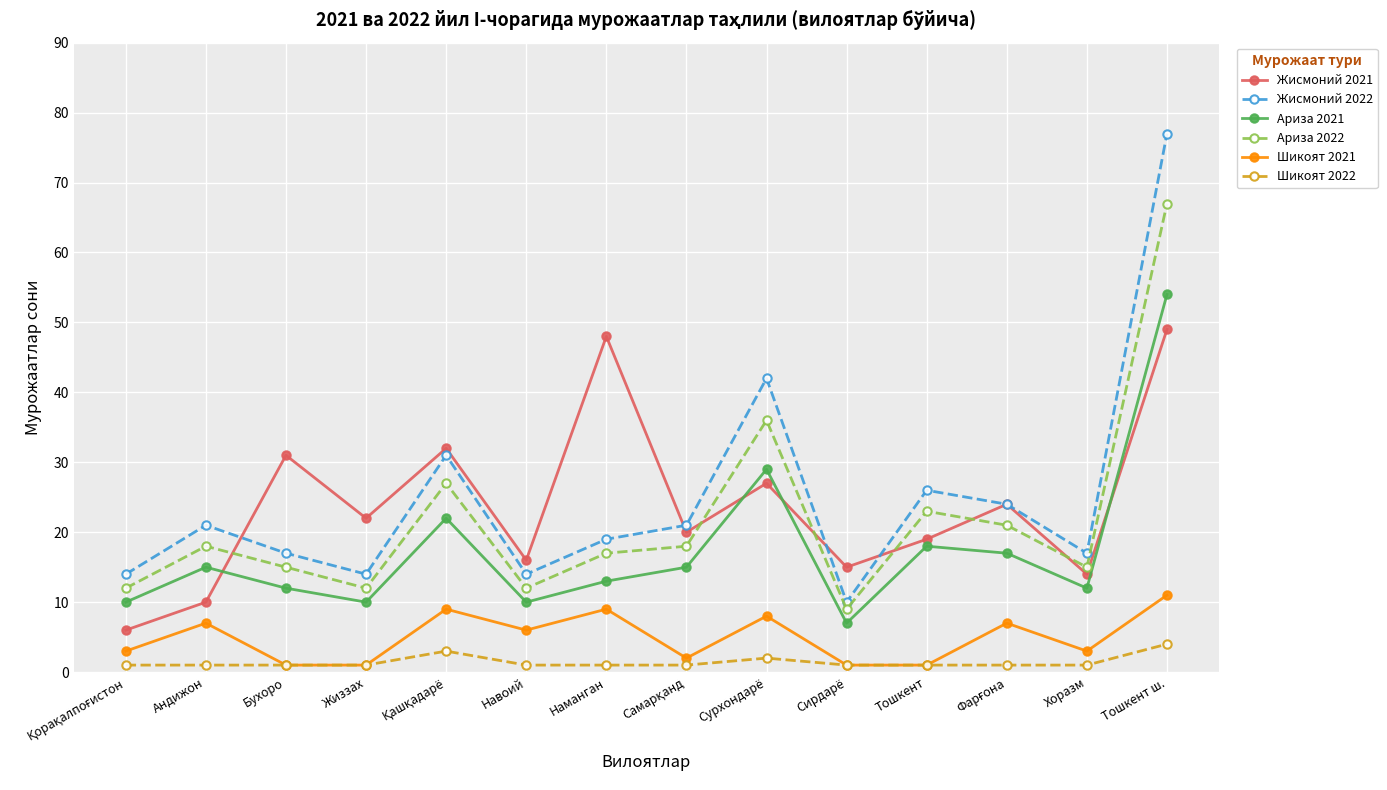

At which label does Ариза 2021 reach its minimum?

Сирдарё